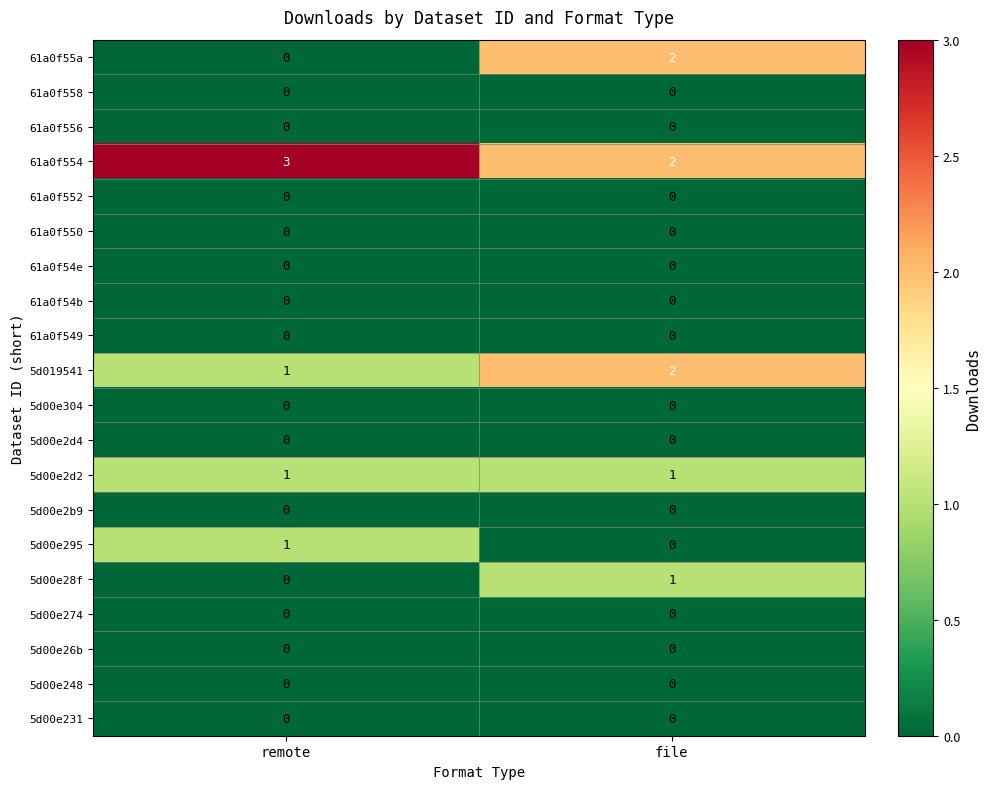

How many series are shown in this chart?

20